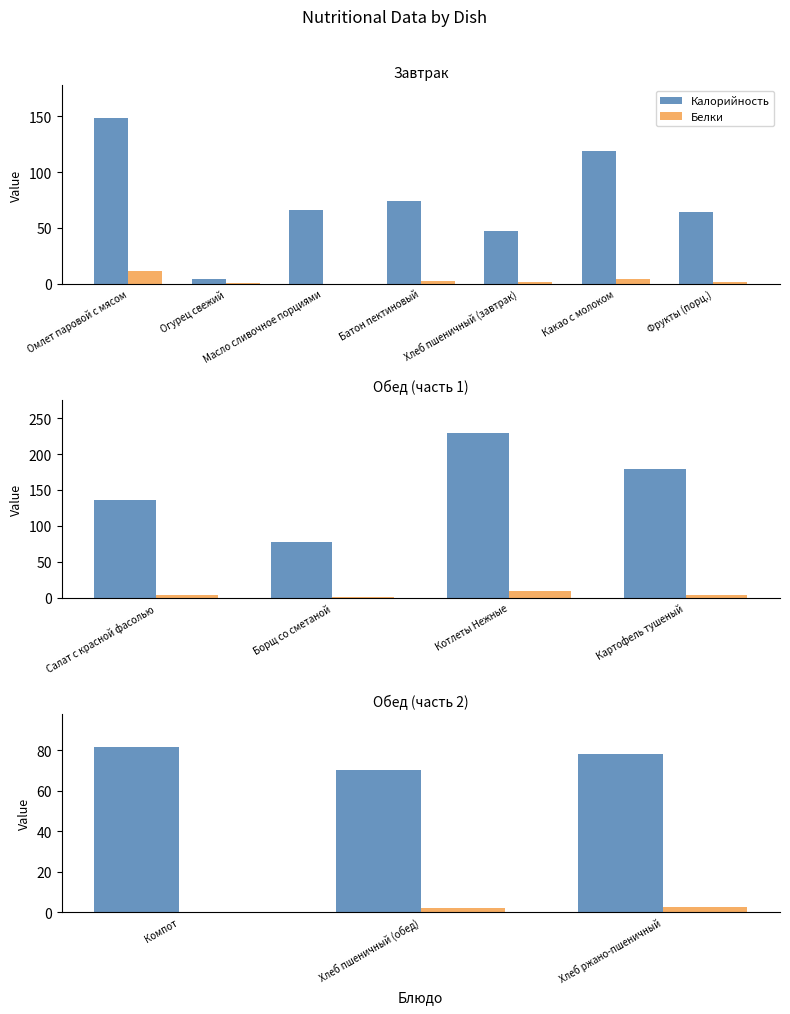

Which has a higher value, Хлеб пшеничный (обед) or Хлеб ржано-пшеничный?

Хлеб ржано-пшеничный